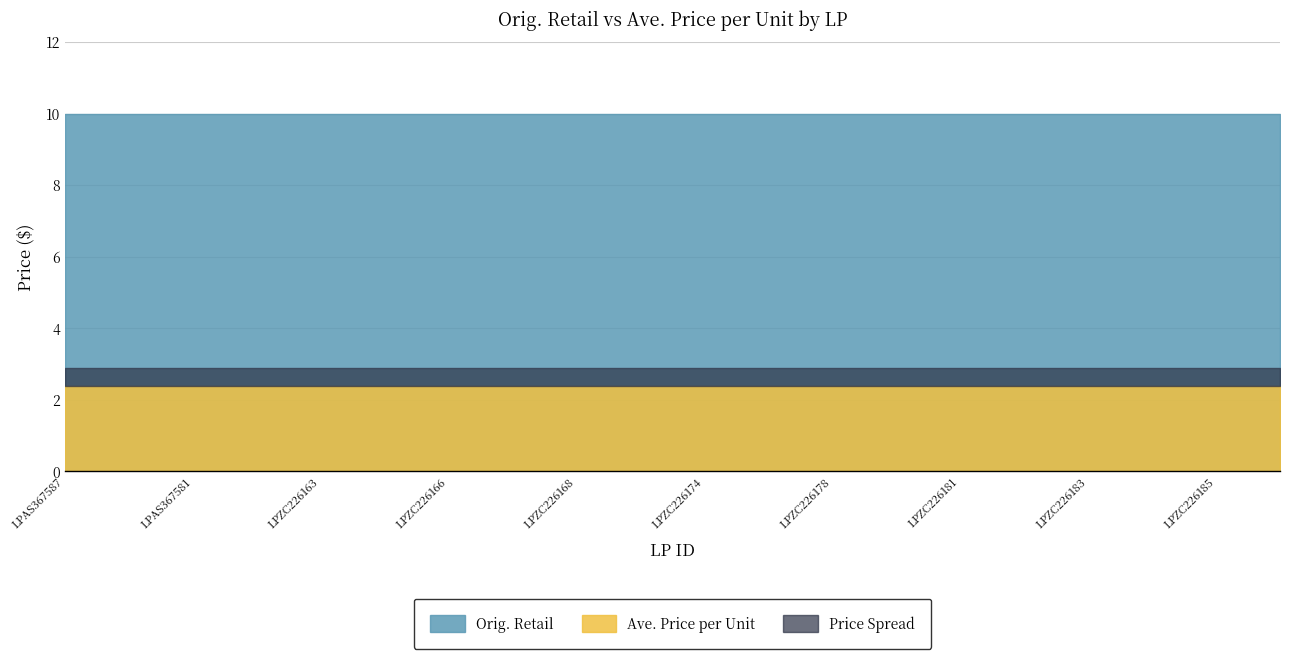

Where is Orig. Retail nearest to the value 9?

LPAS367587